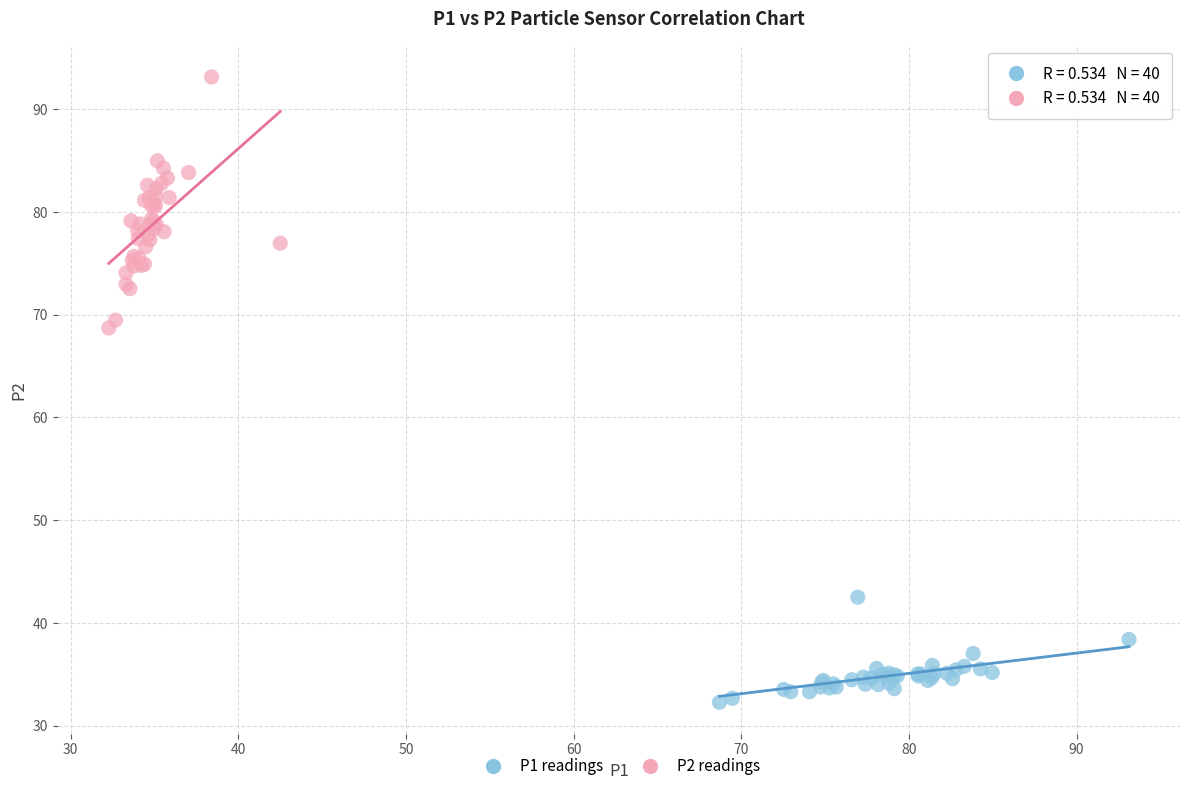

Which series reaches the maximum Y coordinate?

P2 readings